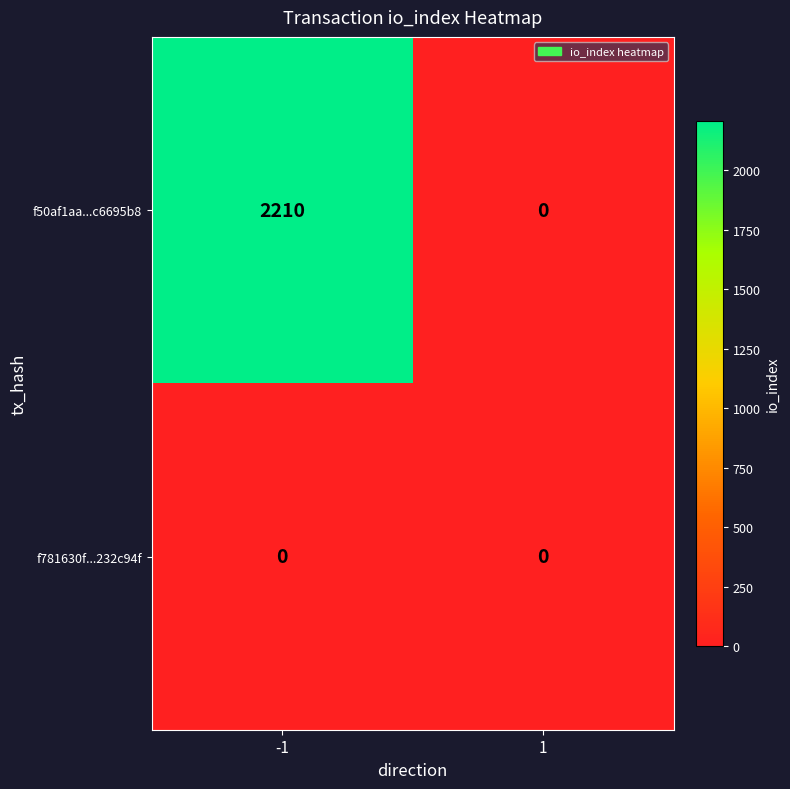

Reading right to left, extract all data points from this chart.

f50af1aa...c6695b8: 0	2210
f781630f...232c94f: 0	0